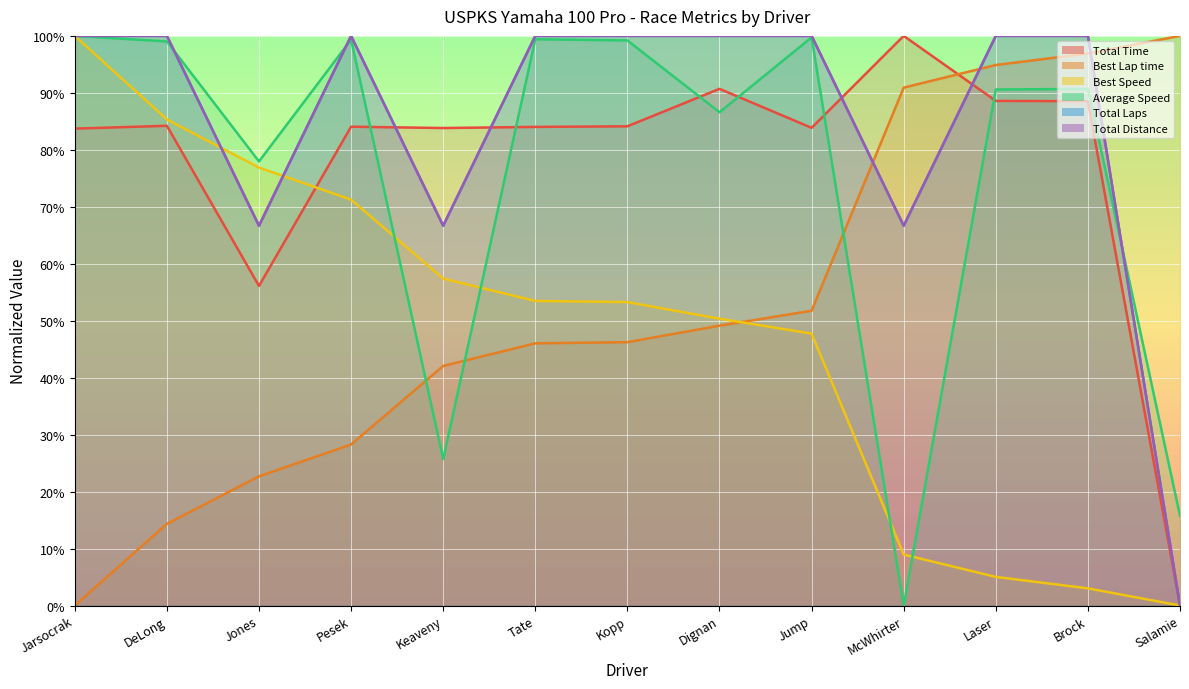

Reading left to right, transcribe all the data shown in this chart.

Total Time: 83.7	84.2	56.1	84.1	83.8	84.0	84.1	90.7	83.9	100.0	88.6	88.5	0.0
Best Lap time: 0.0	14.3	22.7	28.3	42.1	46.0	46.2	49.1	51.7	90.9	94.9	96.9	100.0
Best Speed: 100.0	85.3	76.9	71.3	57.4	53.5	53.3	50.4	47.7	8.9	5.0	3.0	0.0
Average Speed: 100.0	99.0	78.0	99.3	25.7	99.4	99.2	86.6	99.7	0.0	90.6	90.7	15.7
Total Laps: 100.0	100.0	66.7	100.0	66.7	100.0	100.0	100.0	100.0	66.7	100.0	100.0	0.0
Total Distance: 100.0	100.0	66.7	100.0	66.7	100.0	100.0	100.0	100.0	66.7	100.0	100.0	0.0